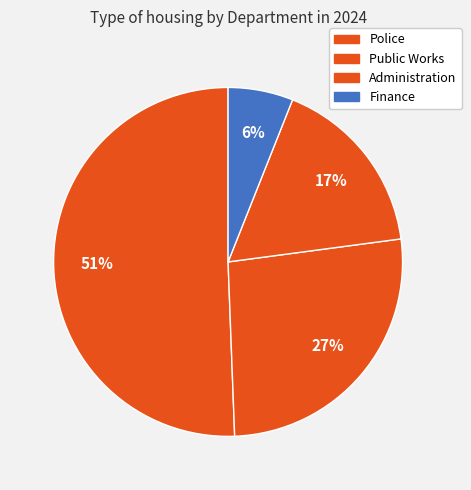

Combined, what portion of the pie is Public Works and Police?

77.1%